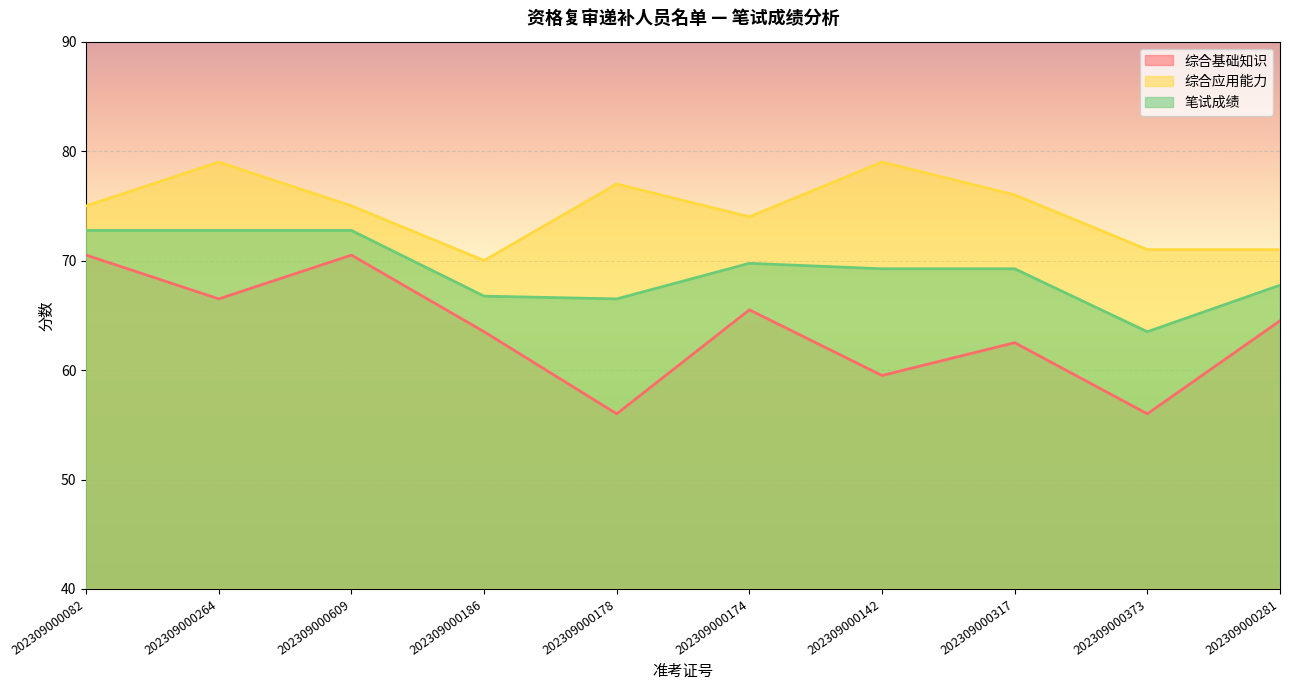

What is the label of the 1st point from the left?

202309000082